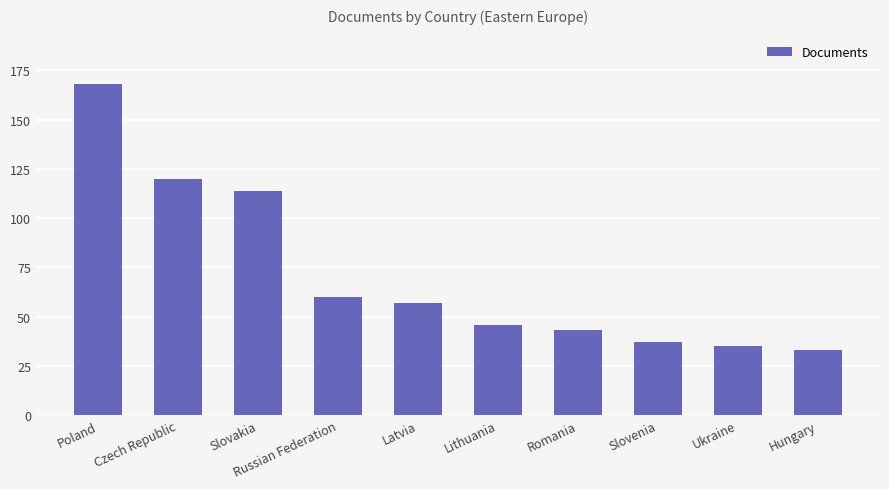

What is the sum of the values at Lithuania and Poland?

214